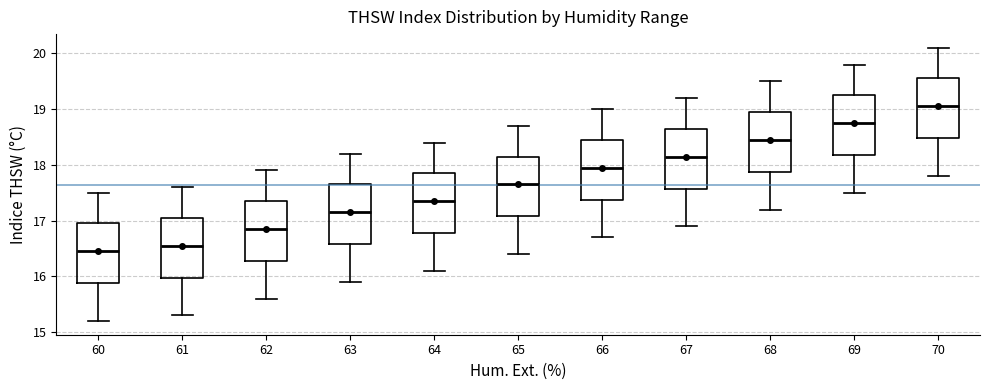

Reading left to right, transcribe this box plot: for each box, give where its median line is, the range the box spans, and where its two whiskers end, as read against the y-axis. The values are not printed on the chart, so give them approximately, as read against the axis.

60: median 16.5, box 15.9 to 17.0, whiskers 15.2 to 17.5
61: median 16.6, box 16.0 to 17.1, whiskers 15.3 to 17.6
62: median 16.9, box 16.3 to 17.4, whiskers 15.6 to 17.9
63: median 17.2, box 16.6 to 17.7, whiskers 15.9 to 18.2
64: median 17.4, box 16.8 to 17.9, whiskers 16.1 to 18.4
65: median 17.7, box 17.1 to 18.2, whiskers 16.4 to 18.7
66: median 18.0, box 17.4 to 18.5, whiskers 16.7 to 19.0
67: median 18.2, box 17.6 to 18.7, whiskers 16.9 to 19.2
68: median 18.5, box 17.9 to 19.0, whiskers 17.2 to 19.5
69: median 18.8, box 18.2 to 19.3, whiskers 17.5 to 19.8
70: median 19.1, box 18.5 to 19.6, whiskers 17.8 to 20.1